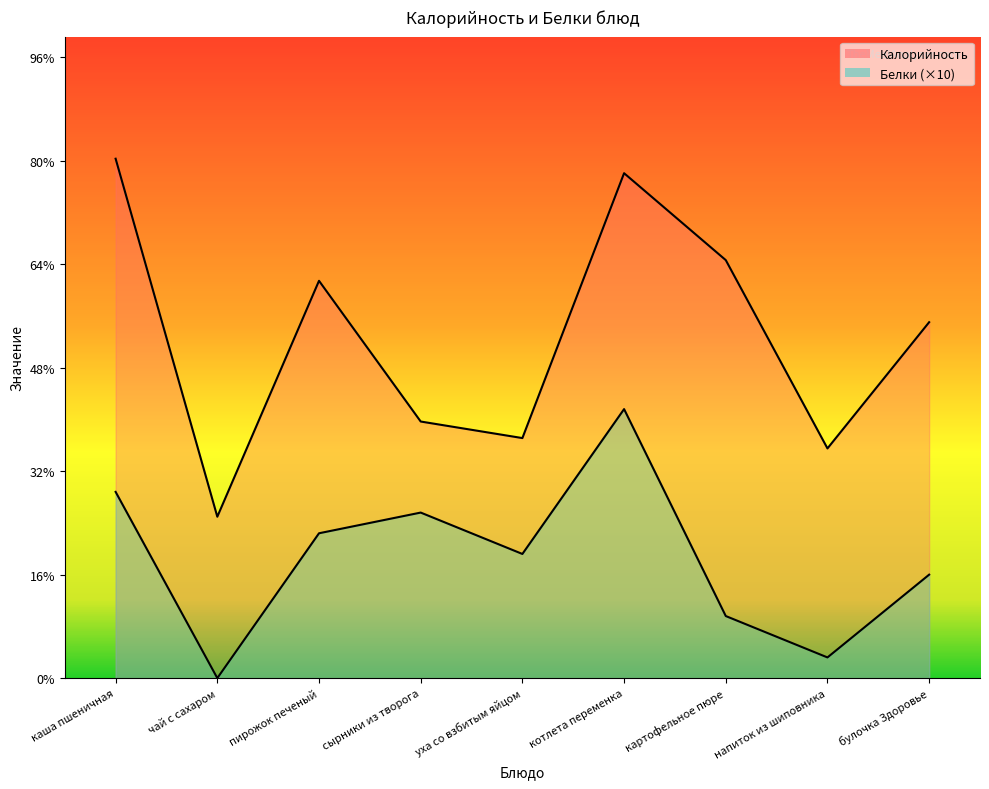

What is the label of the 9th point from the left?

булочка Здоровье